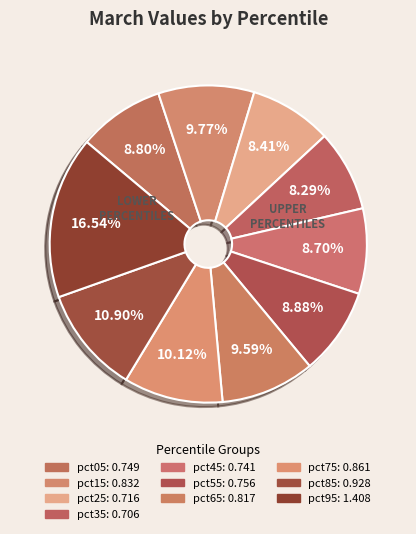

Count the number of slices in the pie.

10